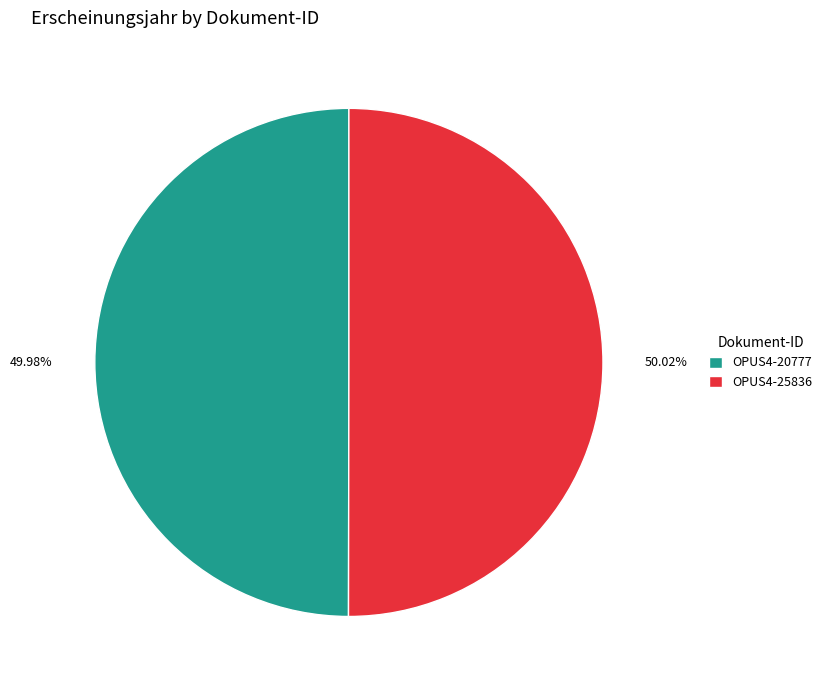

Approximately how many times larger is the value at OPUS4-20777 compared to OPUS4-25836?

1.0